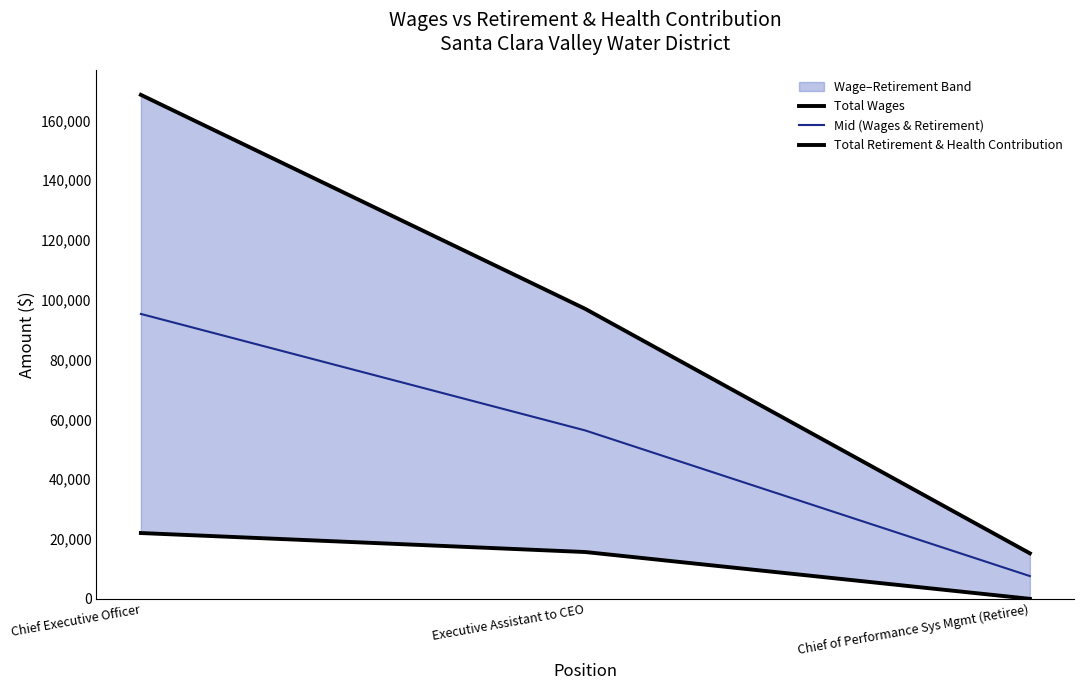

How many distinct data groups are displayed?

3